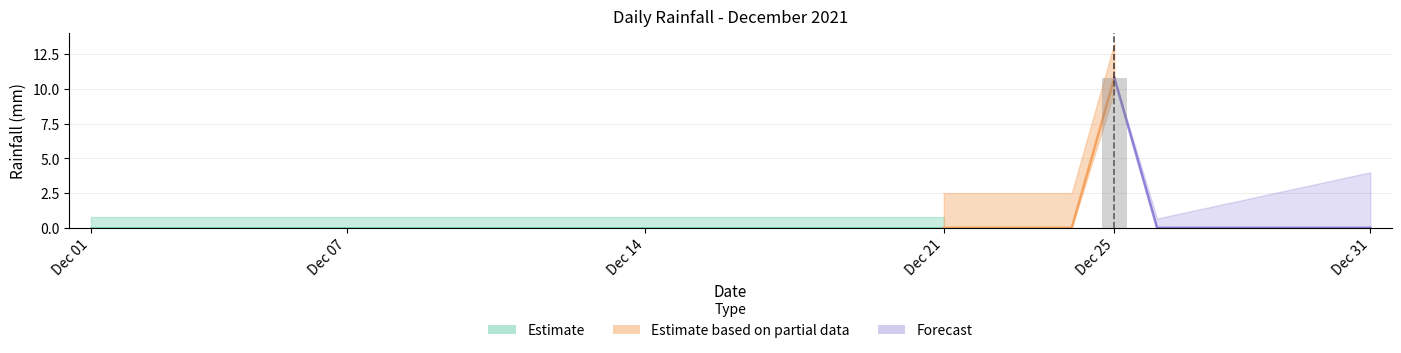

What is the maximum value shown in the chart?

10.8